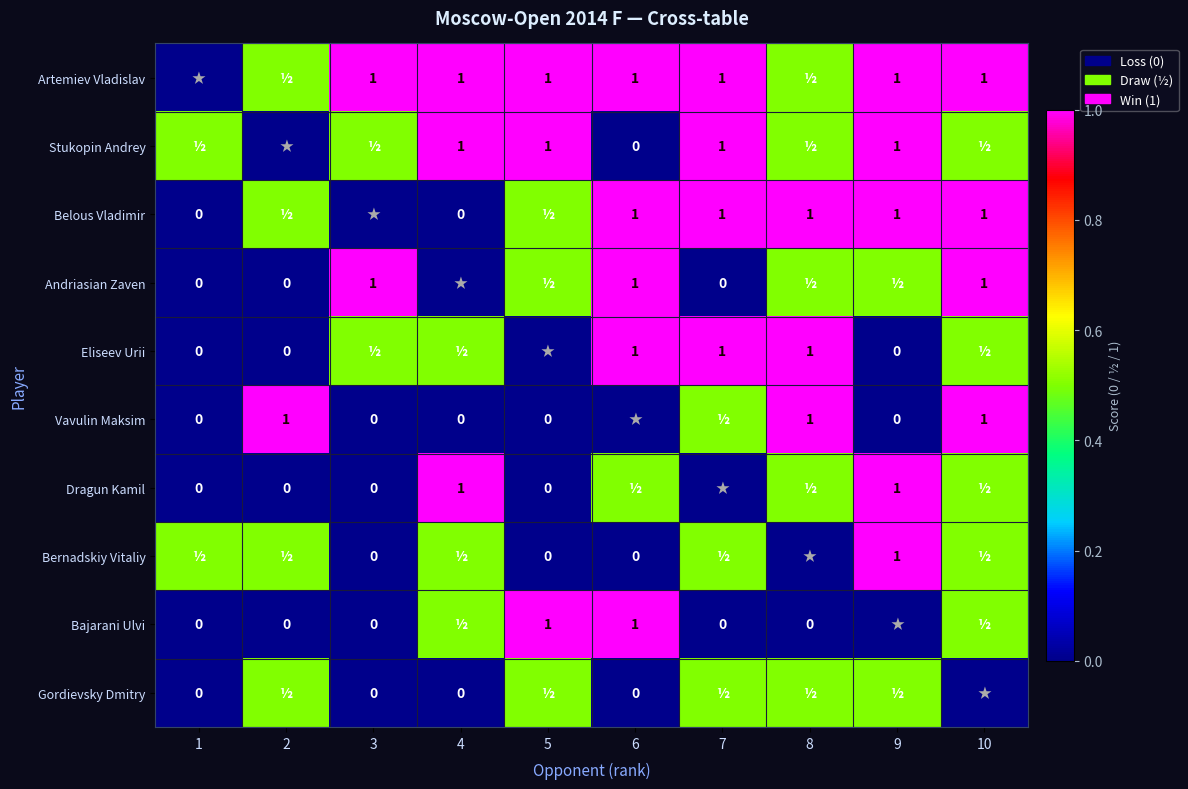

Is it true that Artemiev Vladislav equals 1.0 at 5?

True